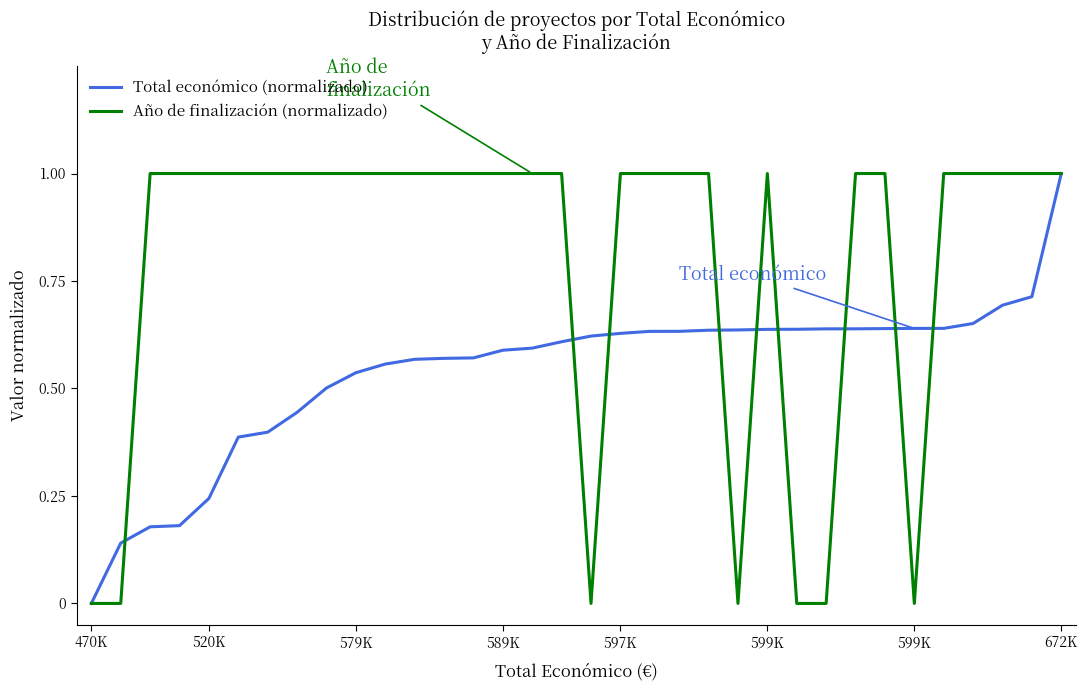

What is the maximum value for Año de finalización (normalizado)?

1.0